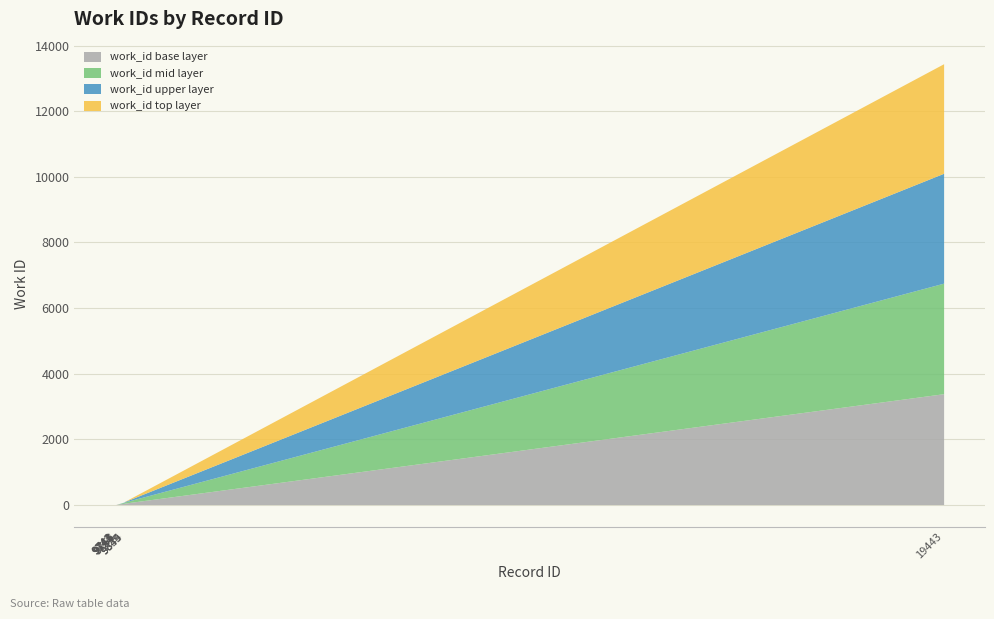

Does the chart display data point markers on the line(s)?

No